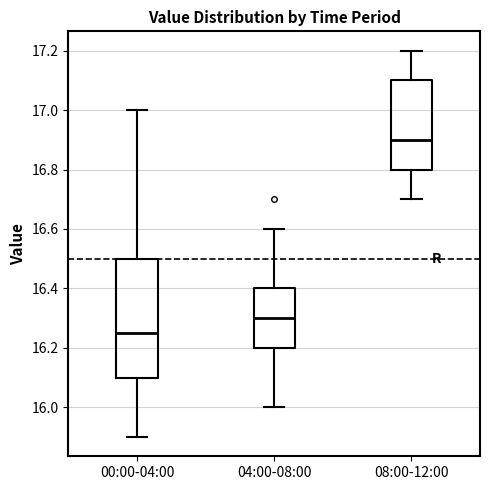

Reading left to right, transcribe this box plot: for each box, give where its median line is, the range the box spans, and where its two whiskers end, as read against the y-axis. The values are not printed on the chart, so give them approximately, as read against the axis.

00:00-04:00: median 16.26, box 16.10 to 16.50, whiskers 15.90 to 17.00
04:00-08:00: median 16.30, box 16.20 to 16.40, whiskers 16.00 to 16.60
08:00-12:00: median 16.90, box 16.80 to 17.10, whiskers 16.70 to 17.20